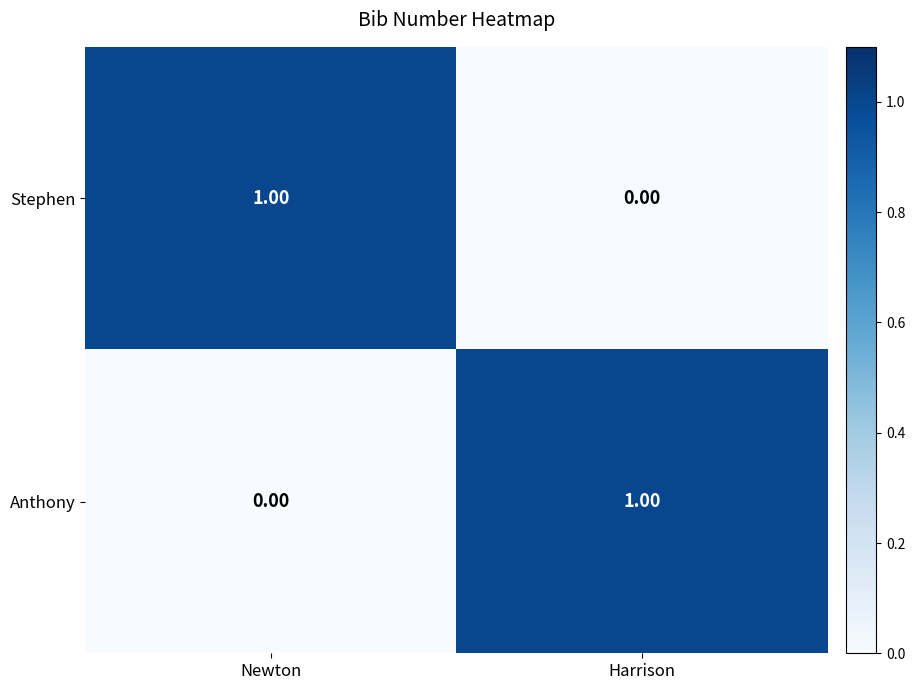

At which label does Anthony reach its peak?

Harrison